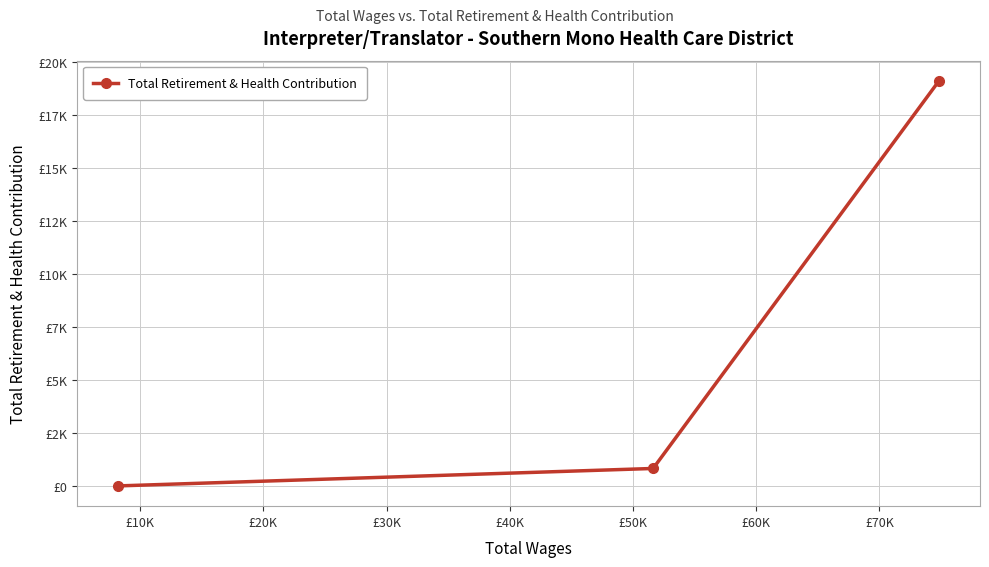

Does the chart have visible grid lines?

Yes